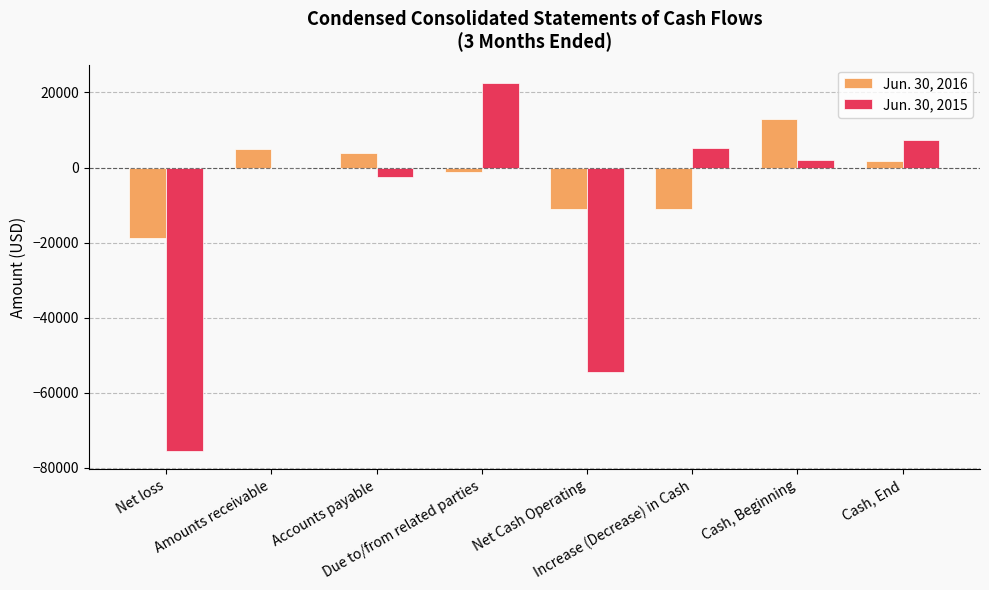

How many series are shown in this chart?

2